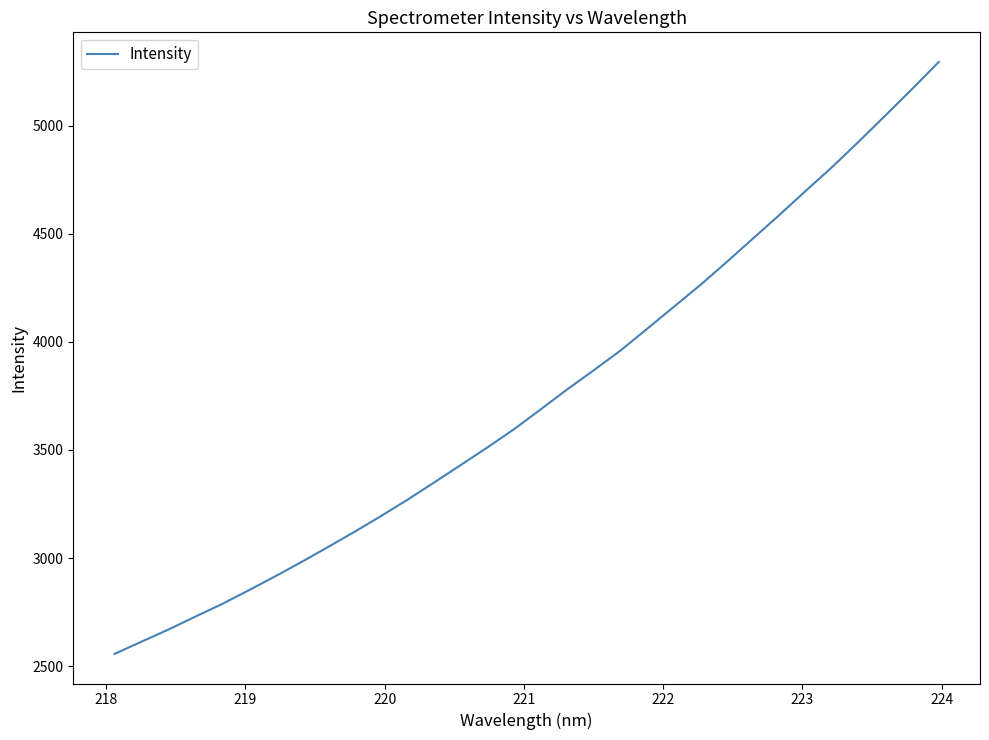

What is the greatest value displayed?

5296.0